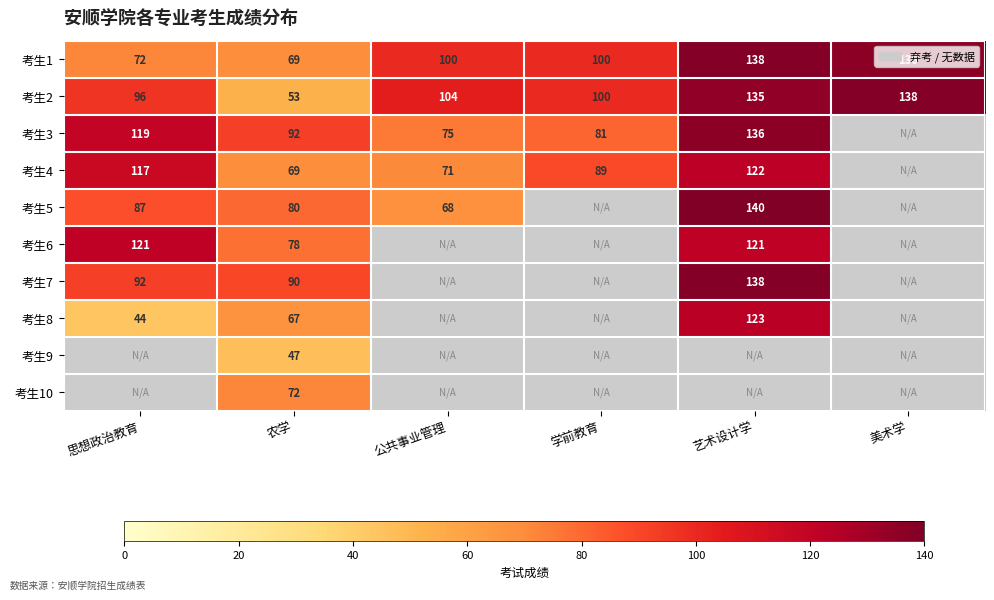

At which label is 考生2 closest to 95?

思想政治教育